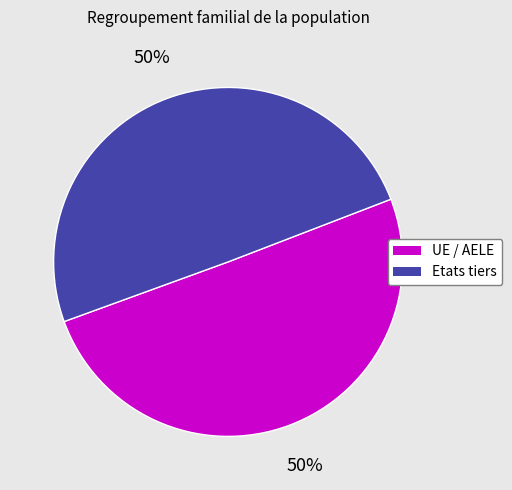

To the nearest percent, what is the average slice percentage?

50%